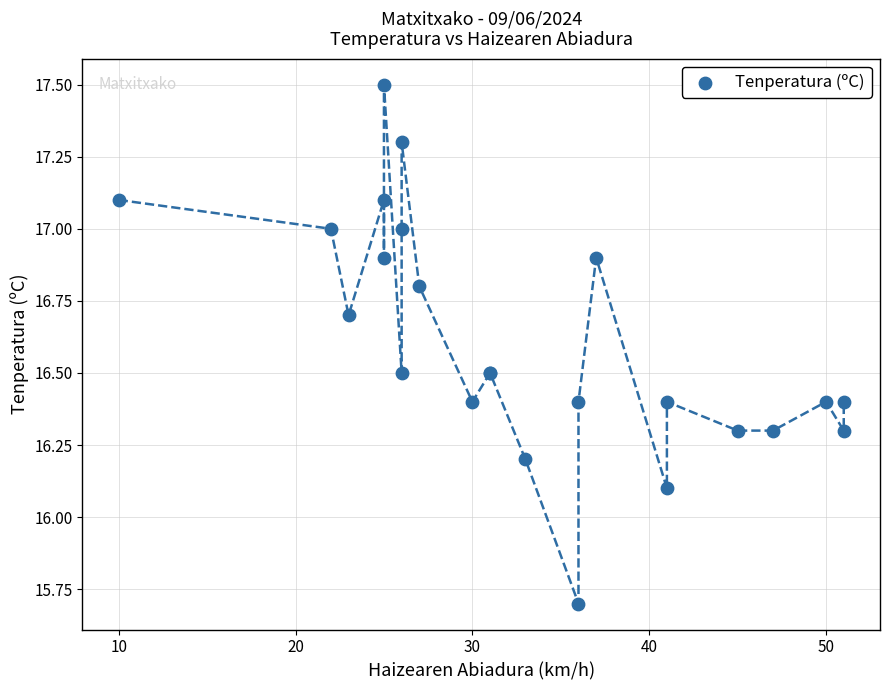

What Y value in the scatter plot is closest to 16?

16.1